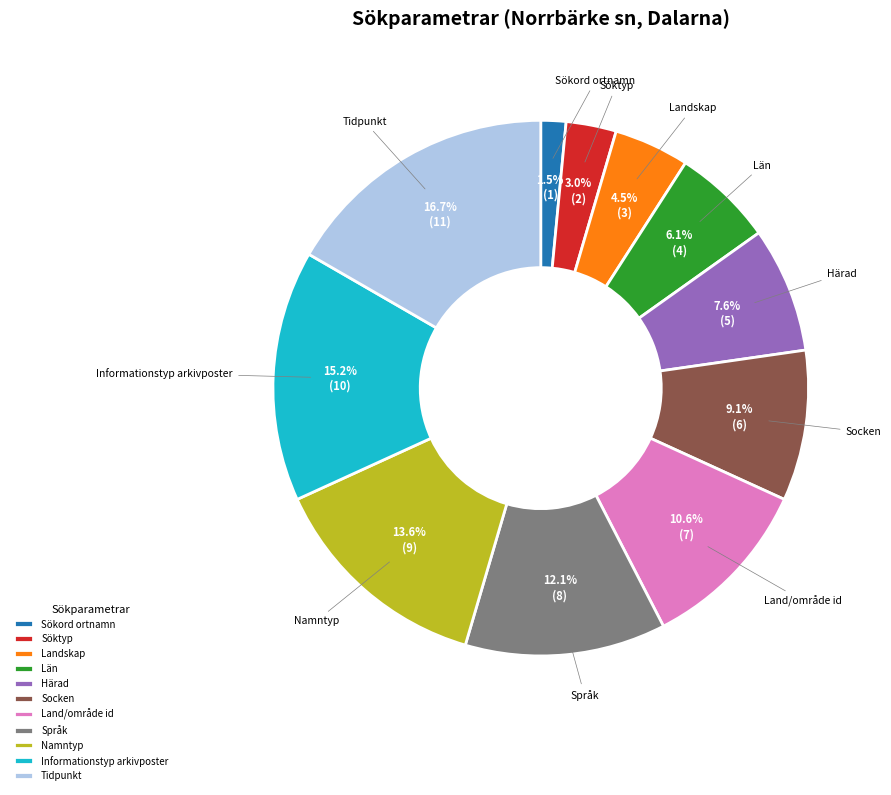

What portion of the pie excludes Språk?

87.9%